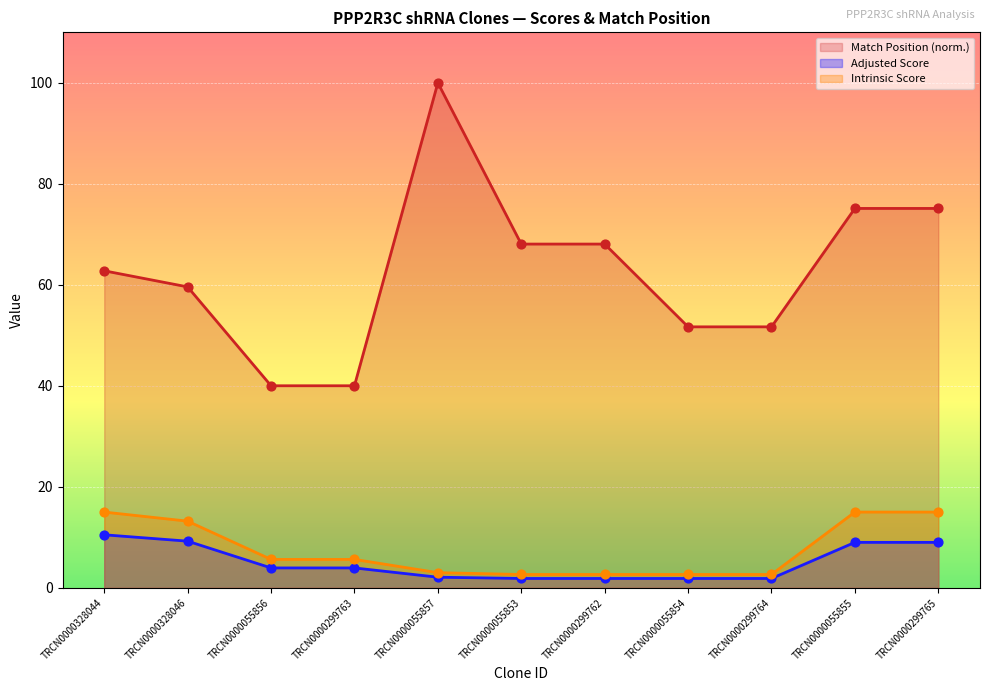

What are all the series names shown in the legend?

Match Position (norm.), Adjusted Score, Intrinsic Score